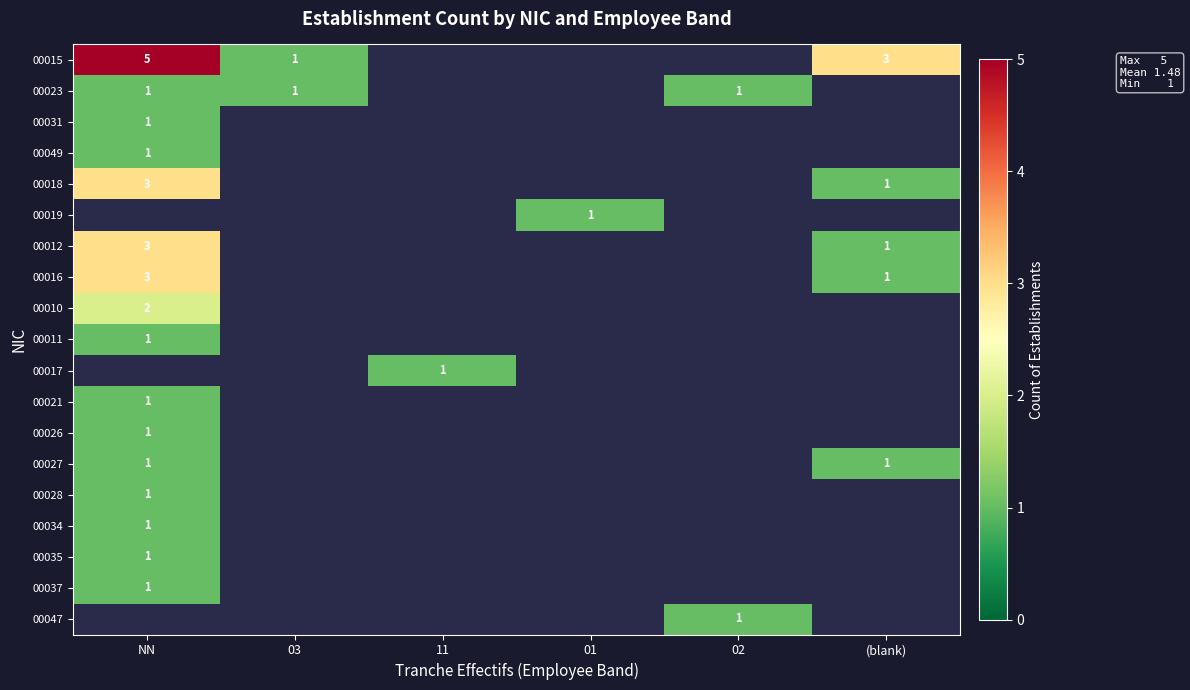

What is the greatest value displayed?

5.0